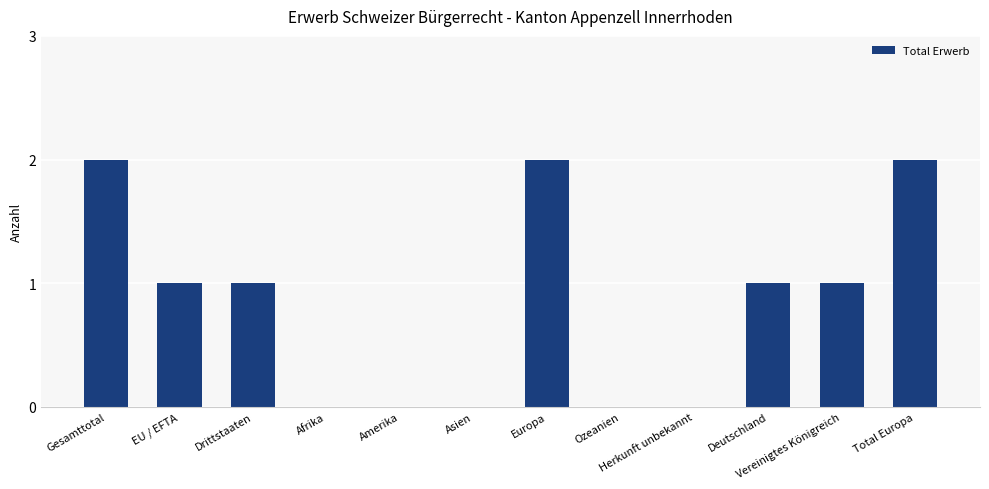

What is the sum of the values at Afrika and Europa?

2